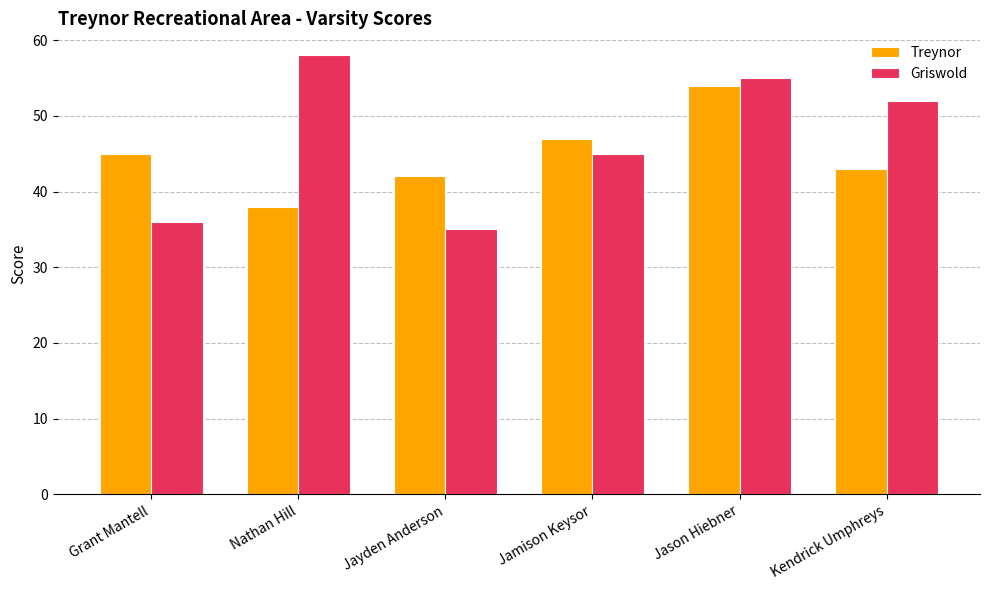

Count the number of data series in this chart.

2